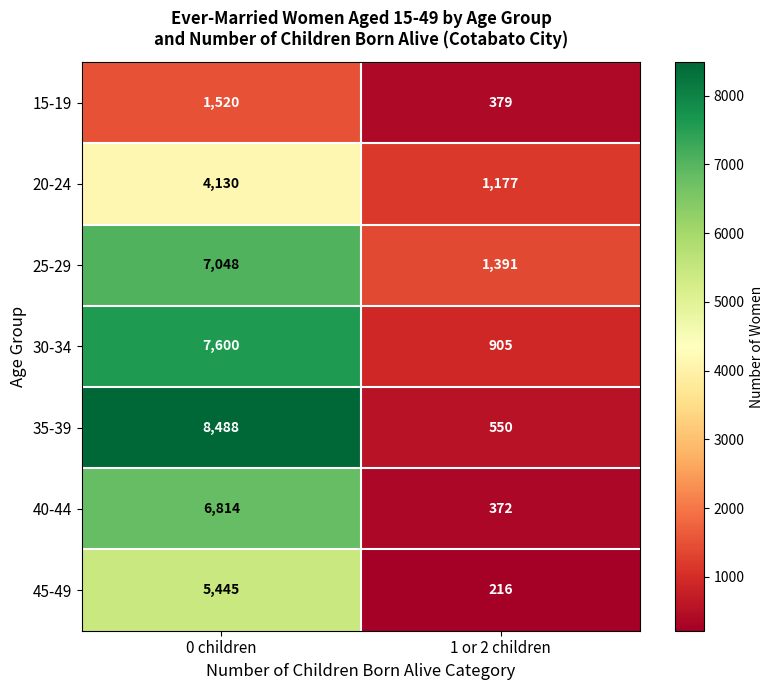

List the labels in order of 25-29 value, smallest first.

1 or 2 children, 0 children